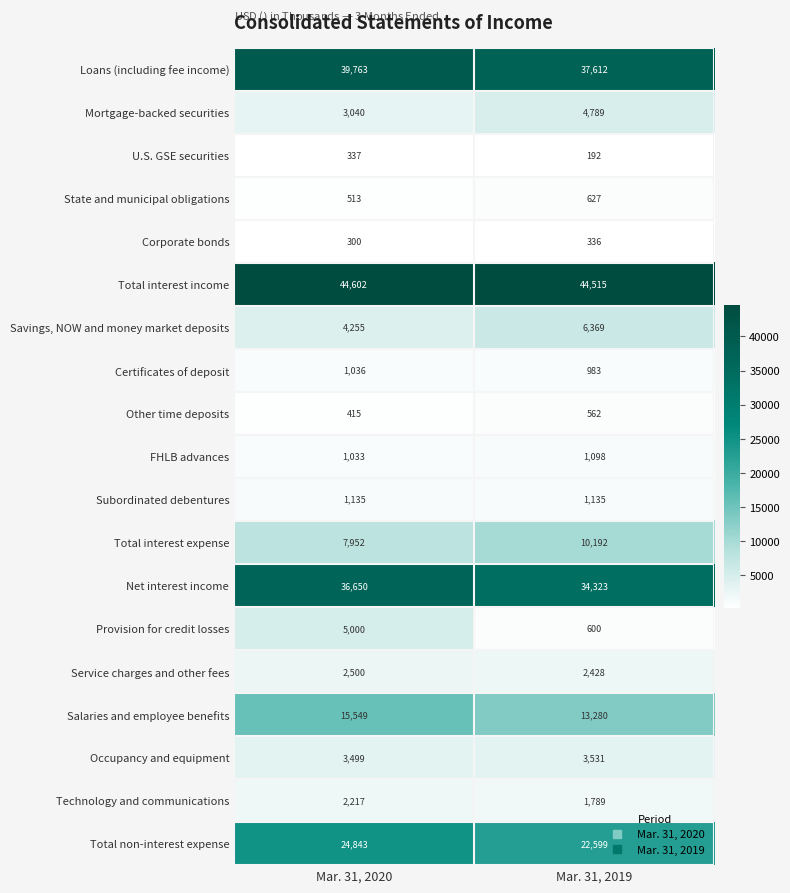

Count the number of data series in this chart.

19